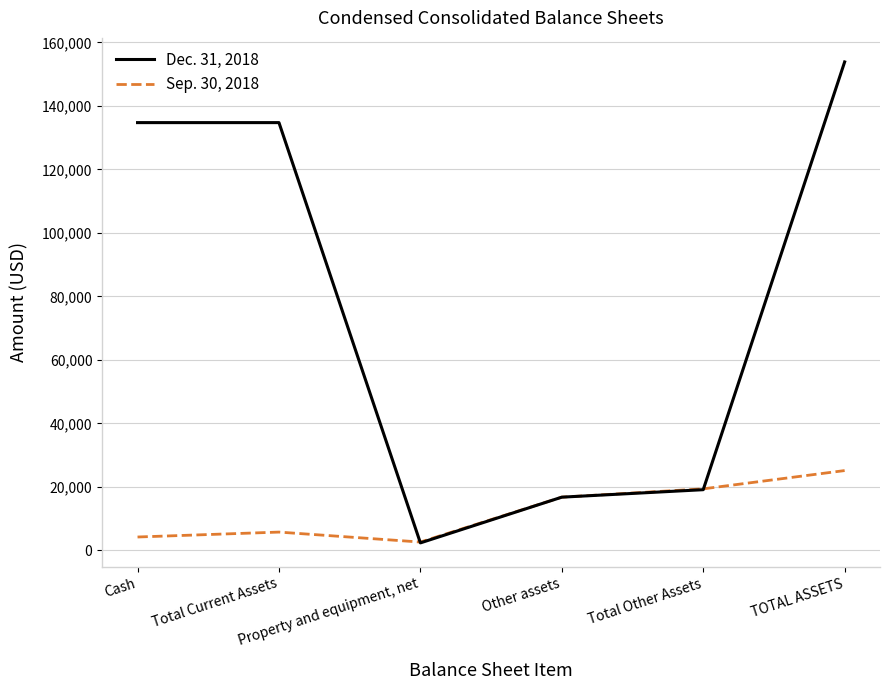

Where is Sep. 30, 2018 nearest to the value 13879?

Other assets